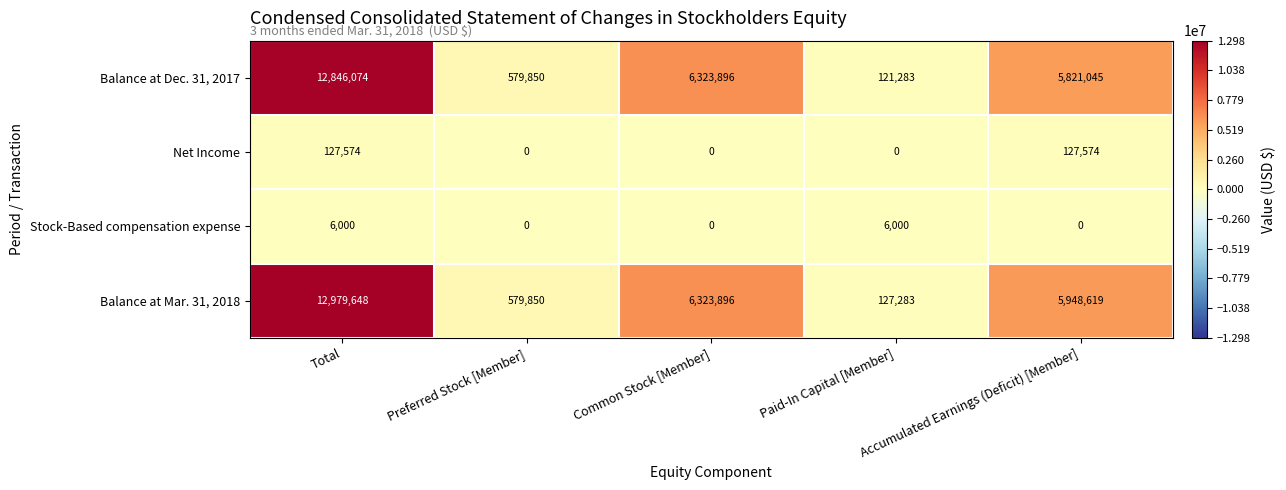

Where does the Balance at Dec. 31, 2017 series first go above 5821045?

Total